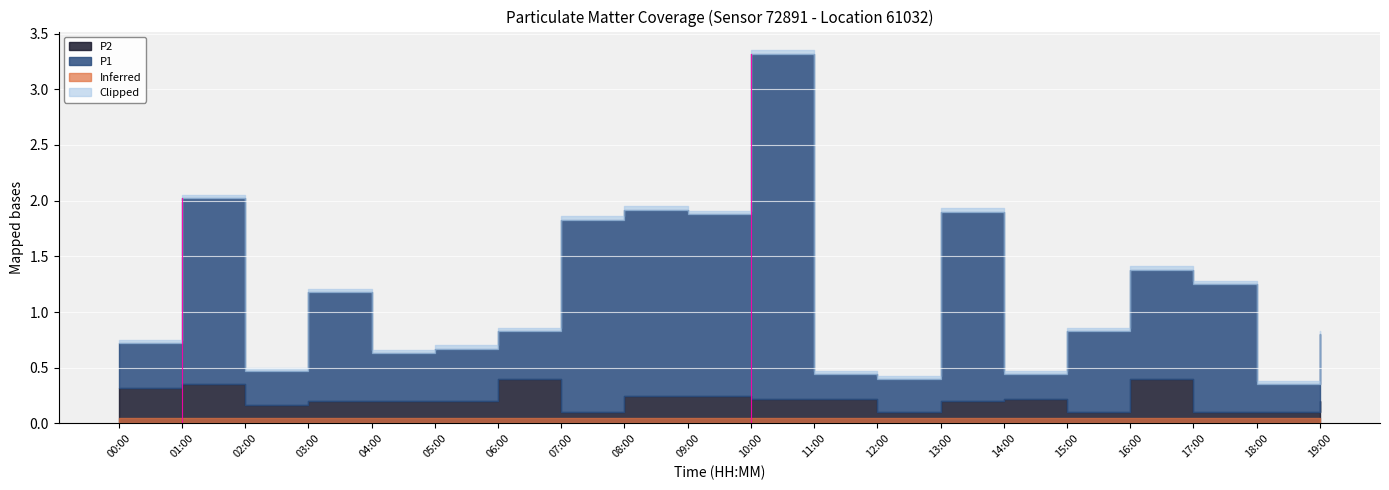

What is the value of the P2 point at the 5th from the left?

0.2